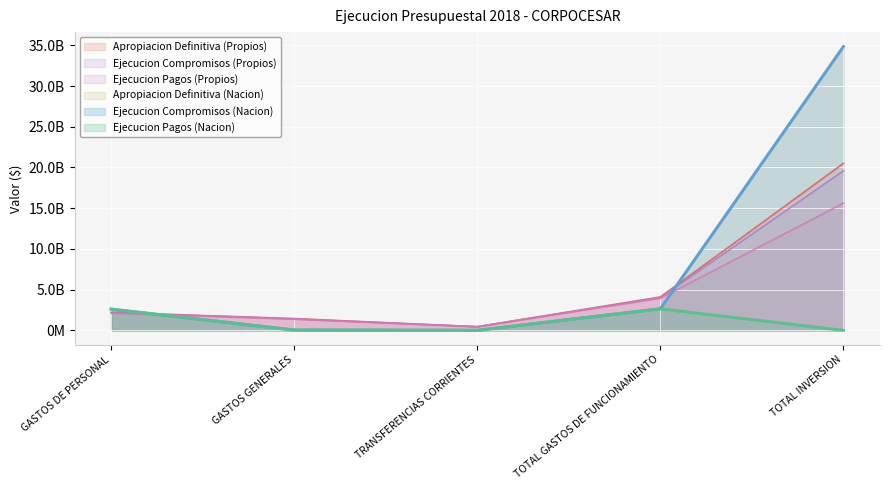

What is the difference between the second highest and minimum values in the Apropiacion Definitiva (Propios) series?

3656117112.5